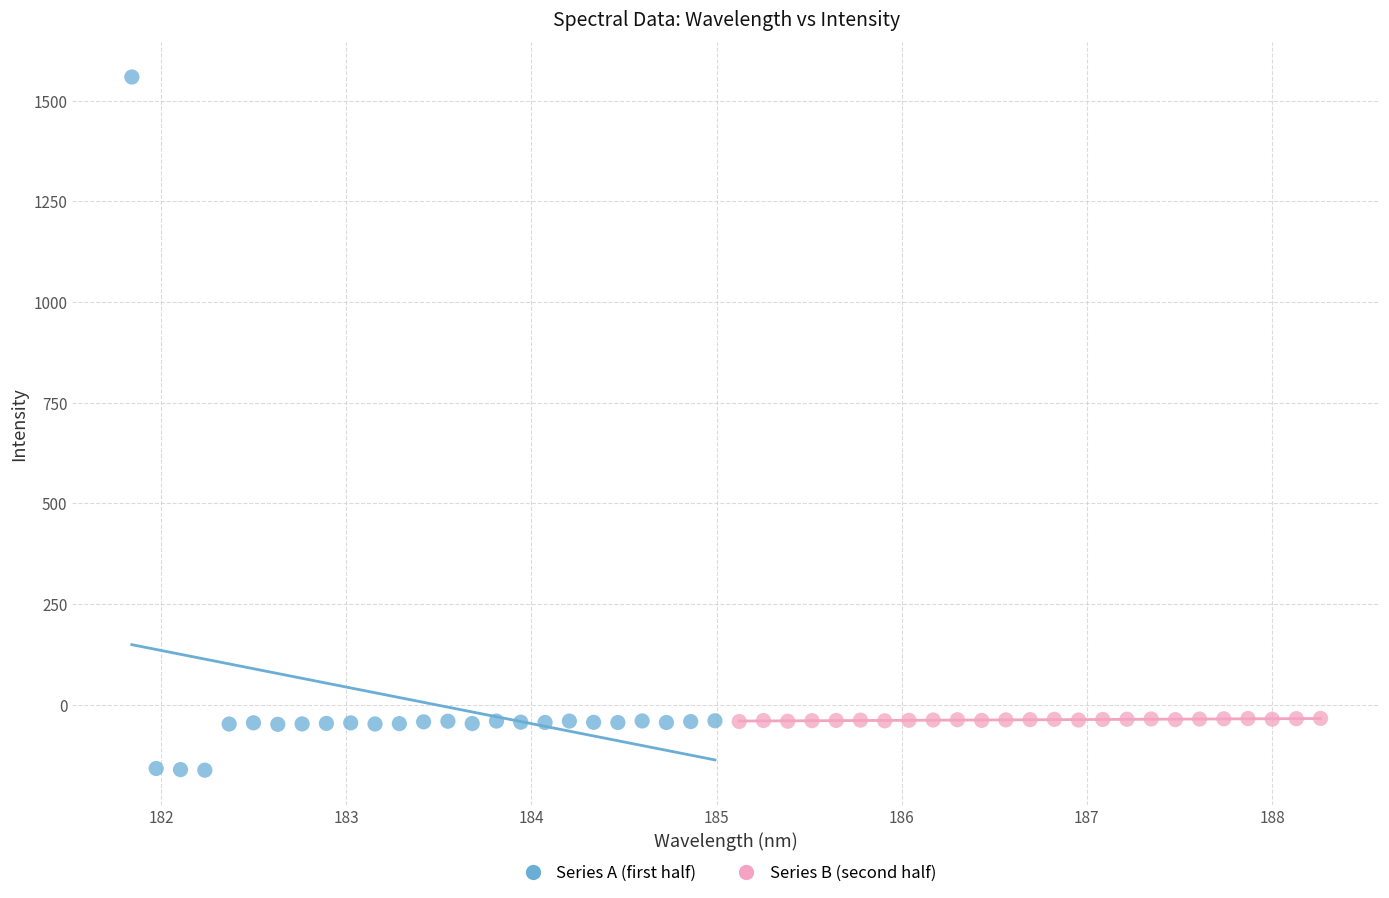

Which series contains the highest Y value?

Series A (first half)